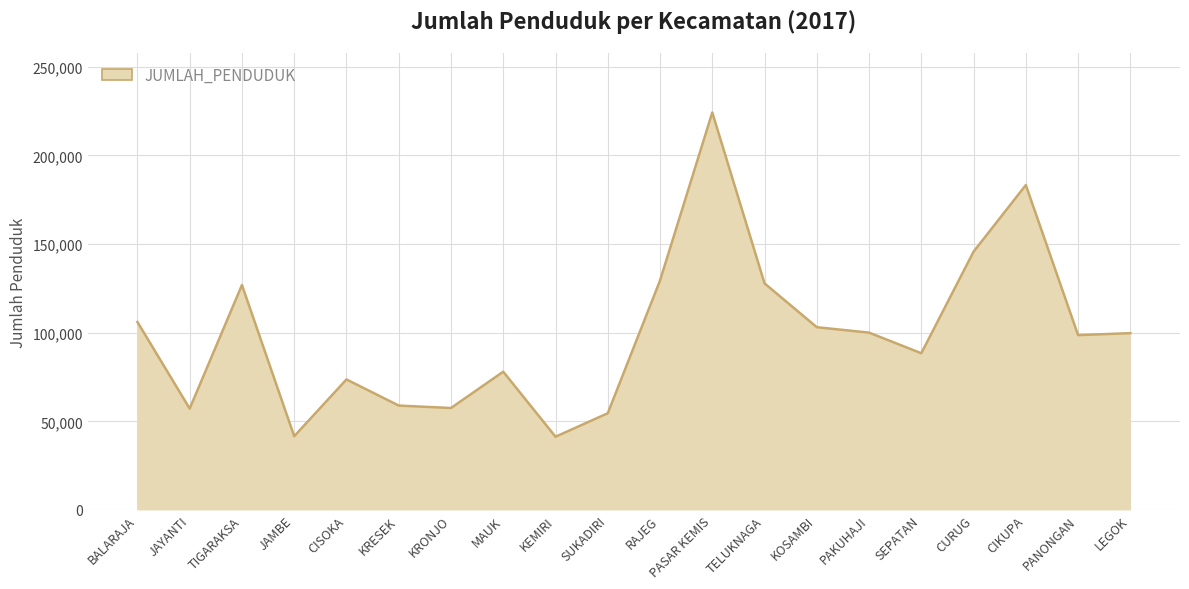

Where is the data nearest to the value 132748?

RAJEG